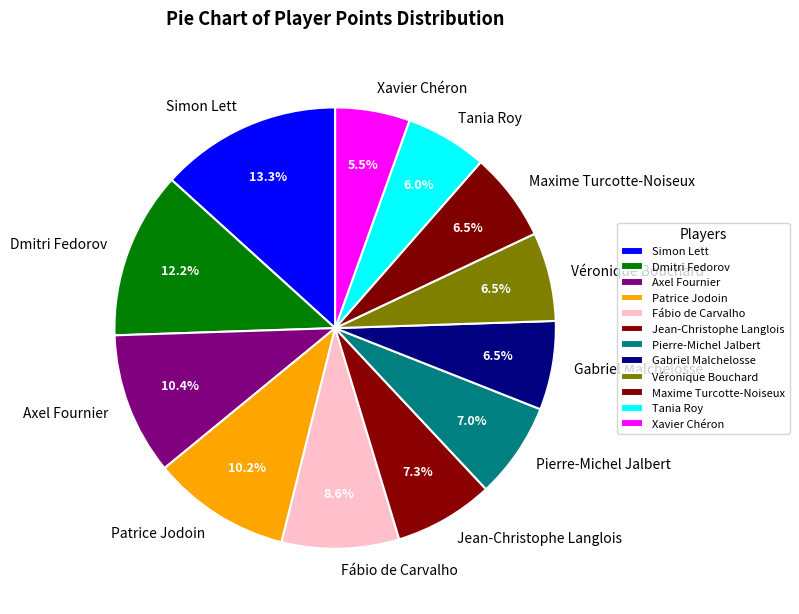

How many segments does this pie chart have?

12